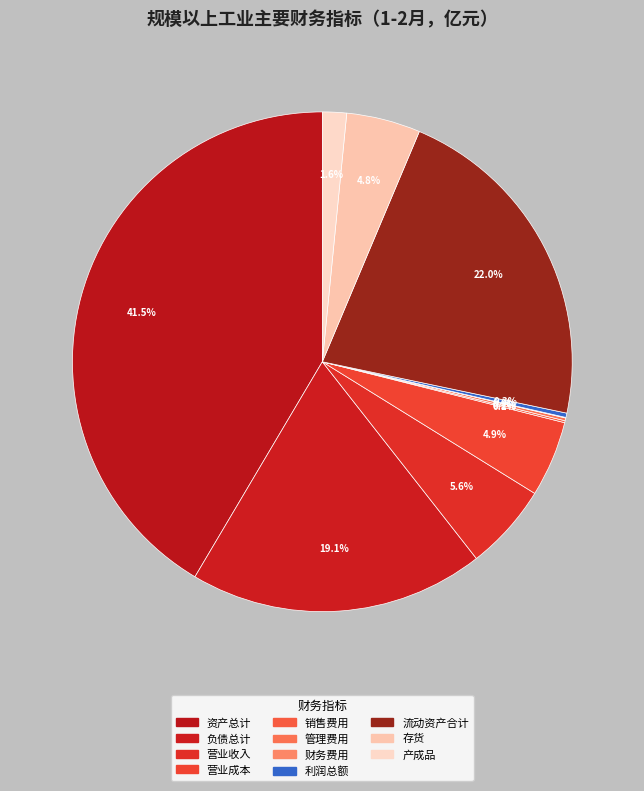

Which slice is the smallest?

财务费用